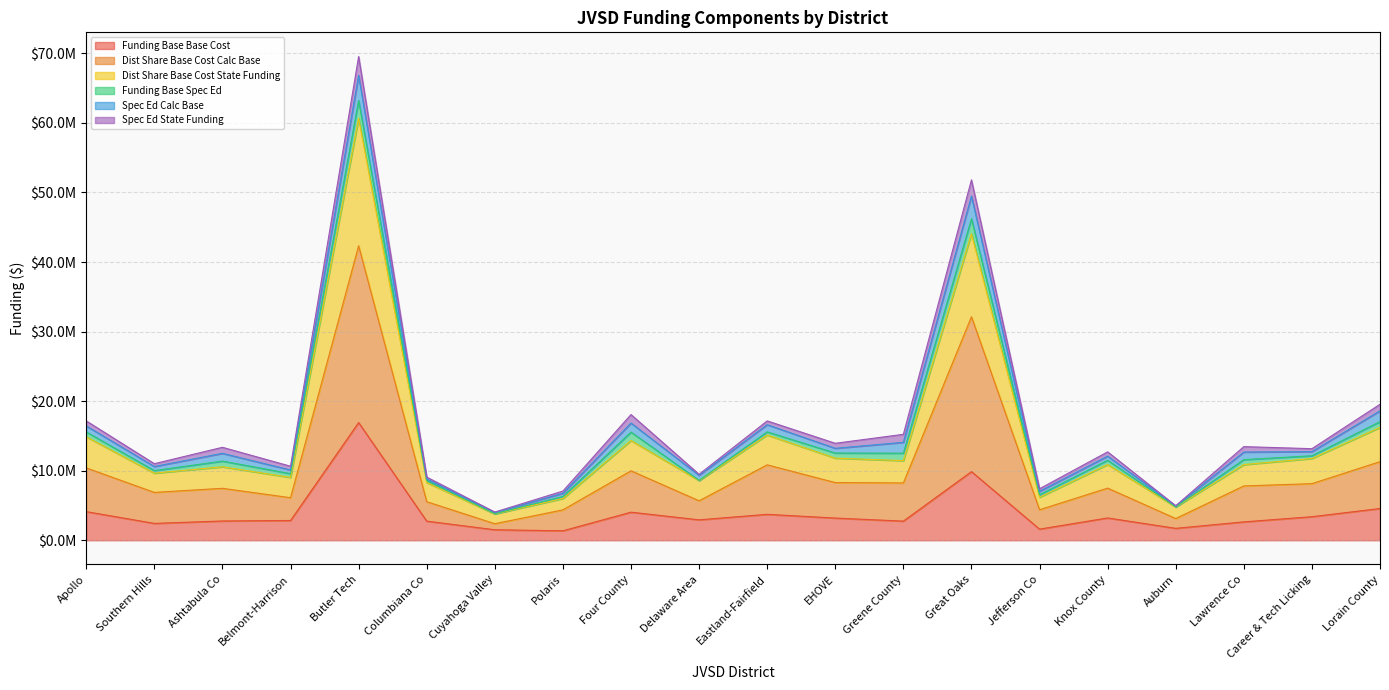

Is it true that Funding Base Base Cost equals 686421.1 at Polaris?

False